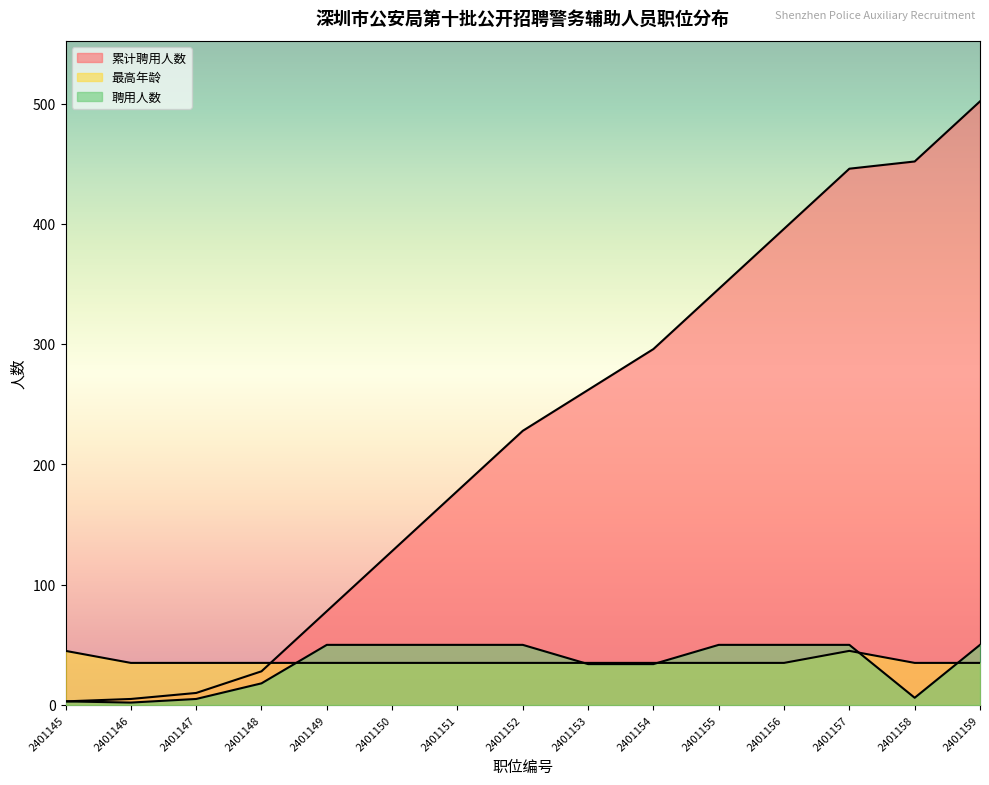

The value of 累计聘用人数 at 2401159 is 722. True or false?

False